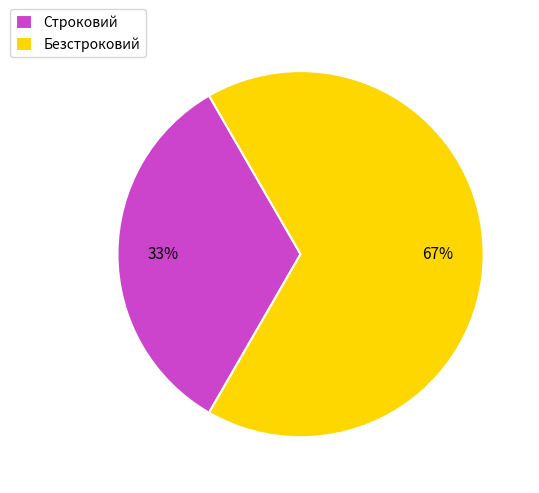

The Строковий slice represents 33% of the pie. True or false?

True